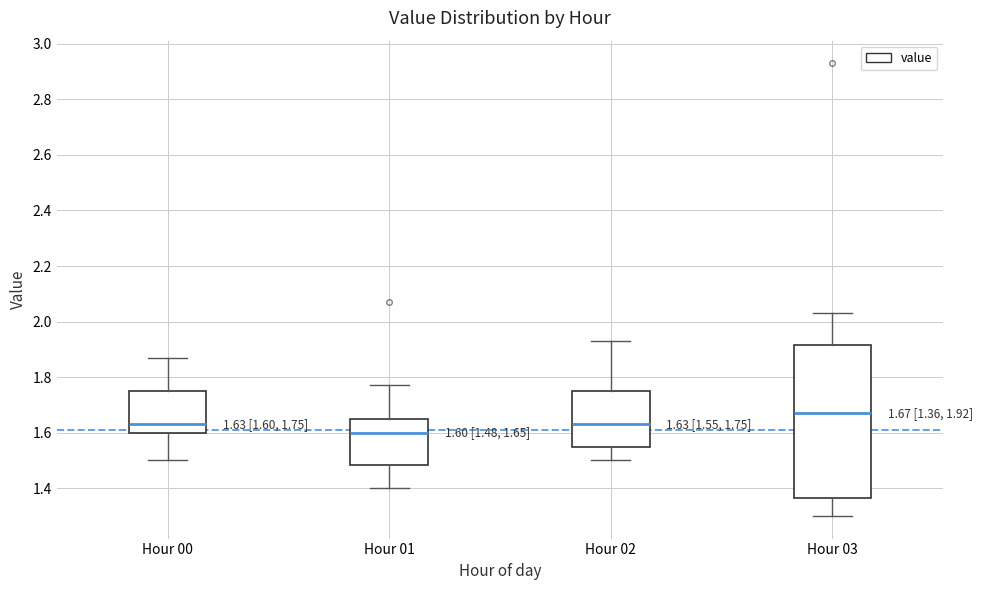

Which box is the tallest, from its lower edge to its upper edge?

Hour 03